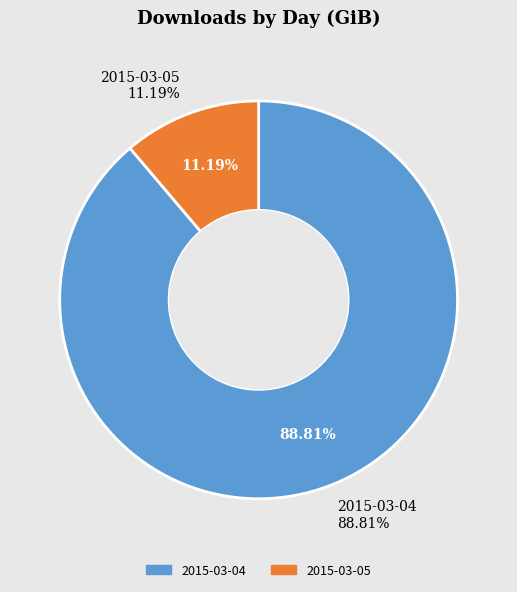

Which slice is the largest?

2015-03-04